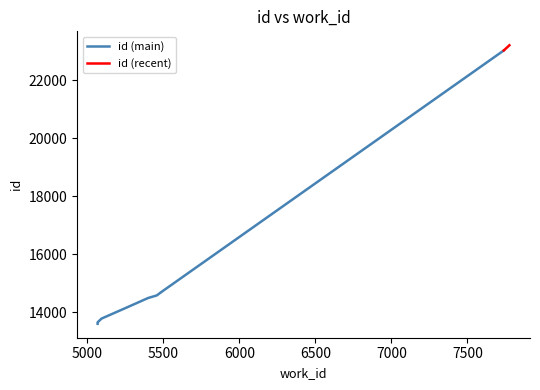

Which label corresponds to the smallest value in the chart?

5068